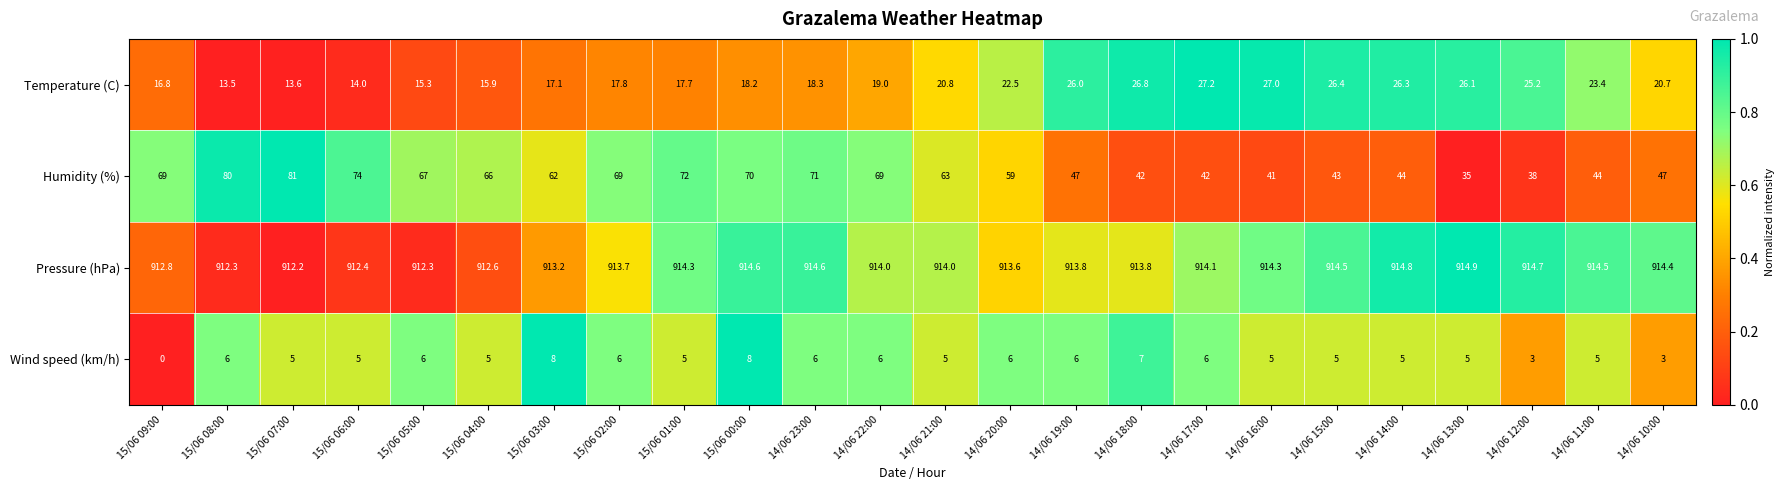

List the series in order of their peak value, highest first.

Pressure (hPa), Humidity (%), Temperature (C), Wind speed (km/h)